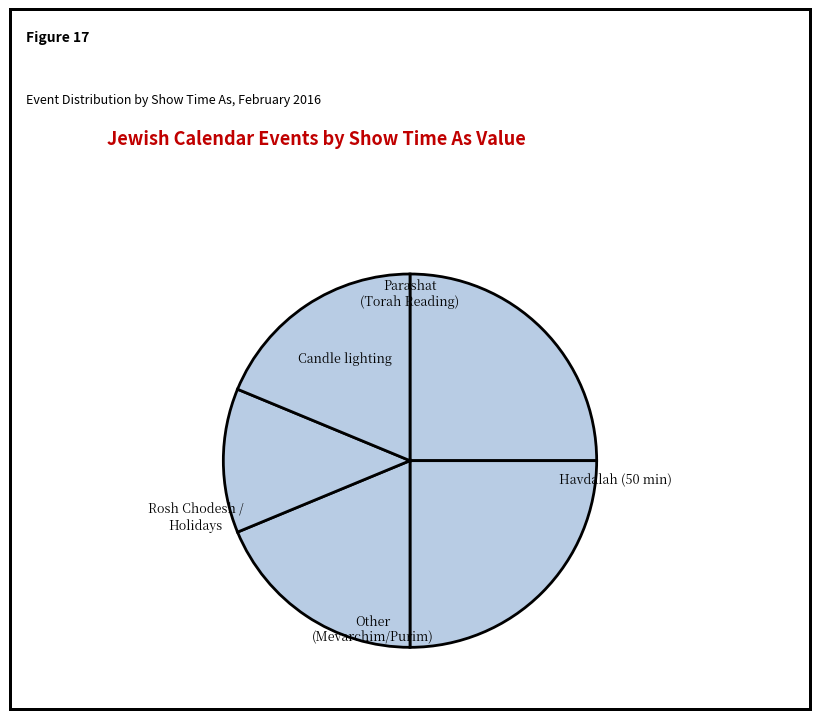

Is it true that Other (Mevarchim/Purim) is 18% of the pie?

True